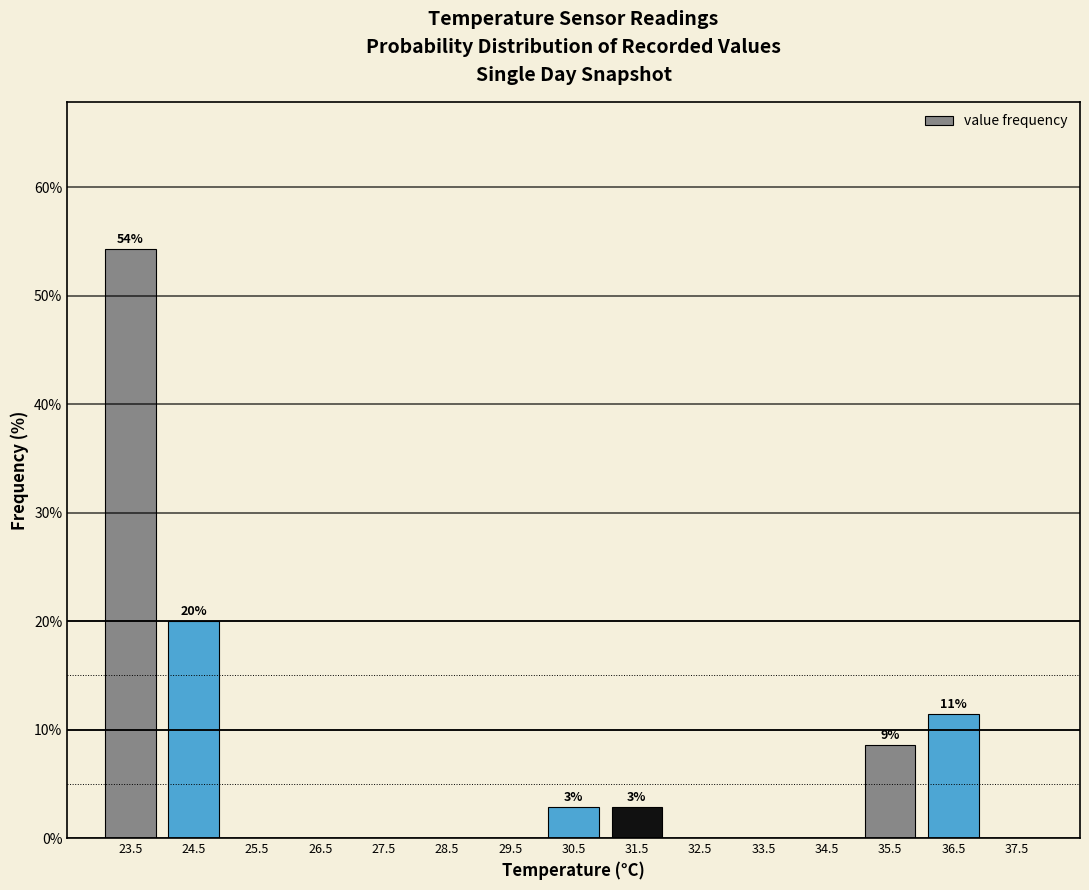

Which range on the x-axis has the tallest bar?

23 to 24